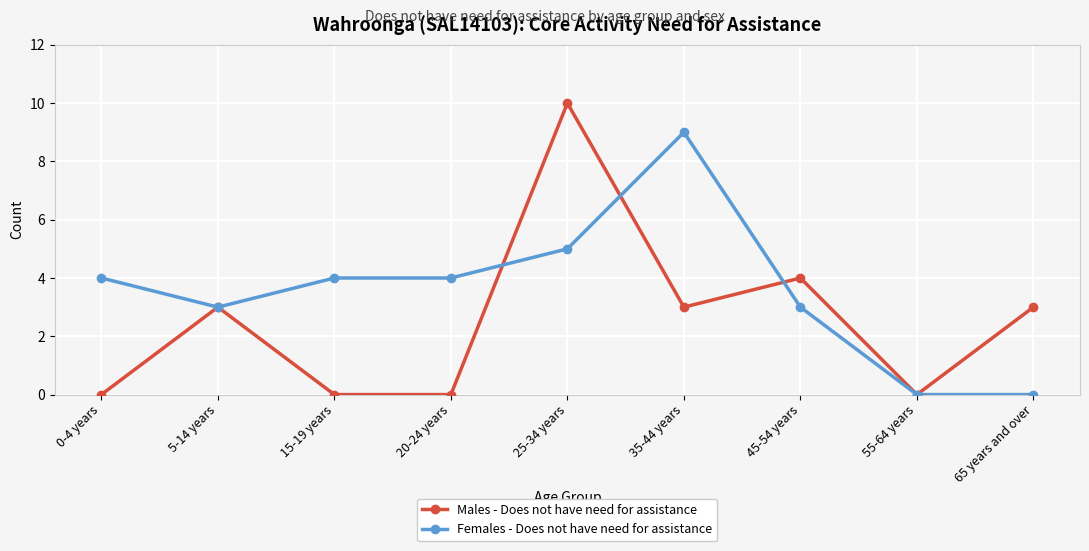

Rank the series by their maximum value, from lowest to highest.

Females - Does not have need for assistance, Males - Does not have need for assistance